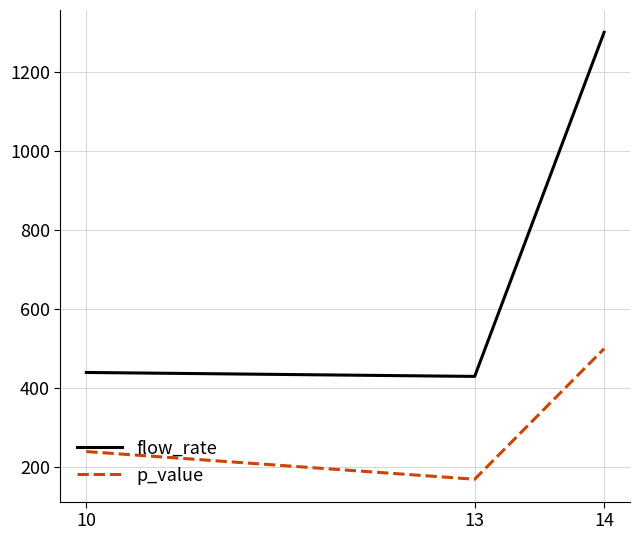

Is the value of p_value at 10 greater than the value of flow_rate at 14?

No